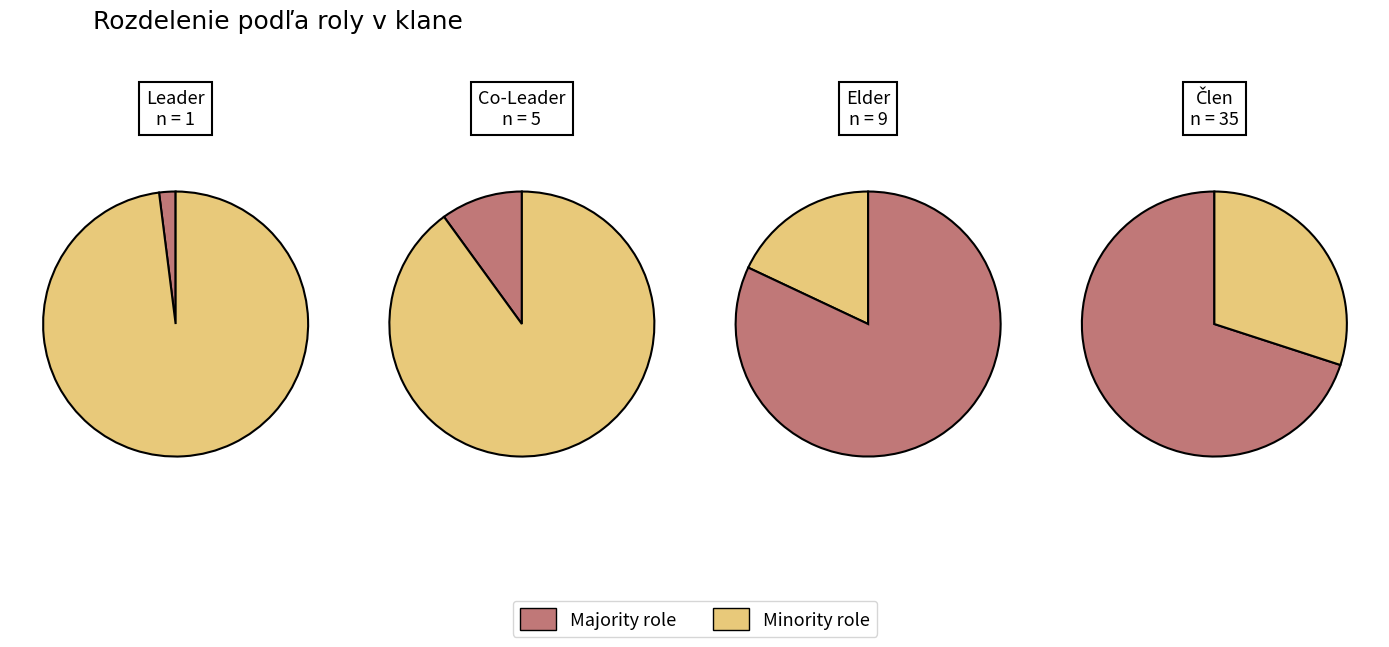

Which slice is the largest?

Člen